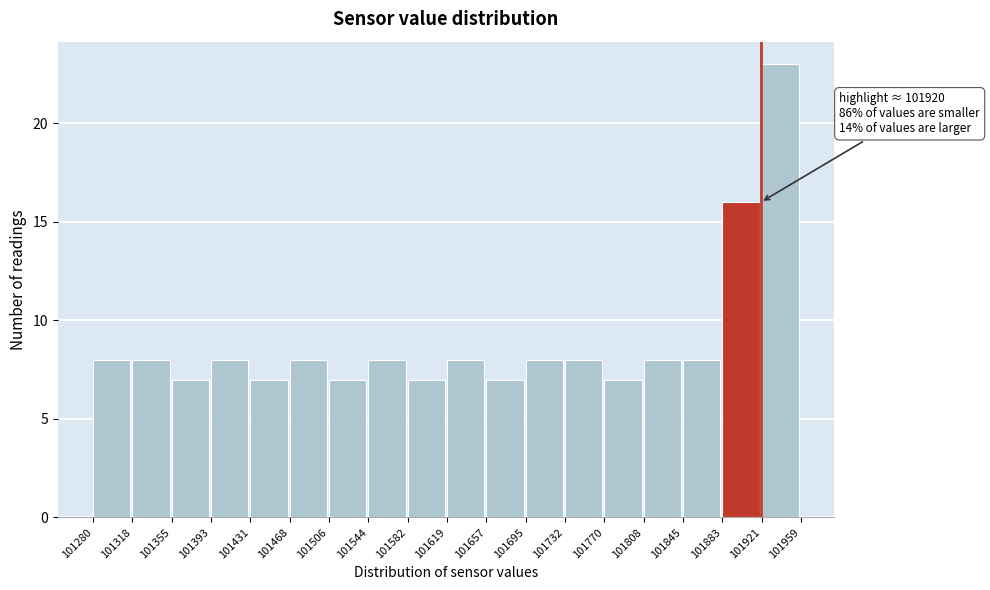

Over which range of the x-axis is the bar tallest?

101921 to 101959